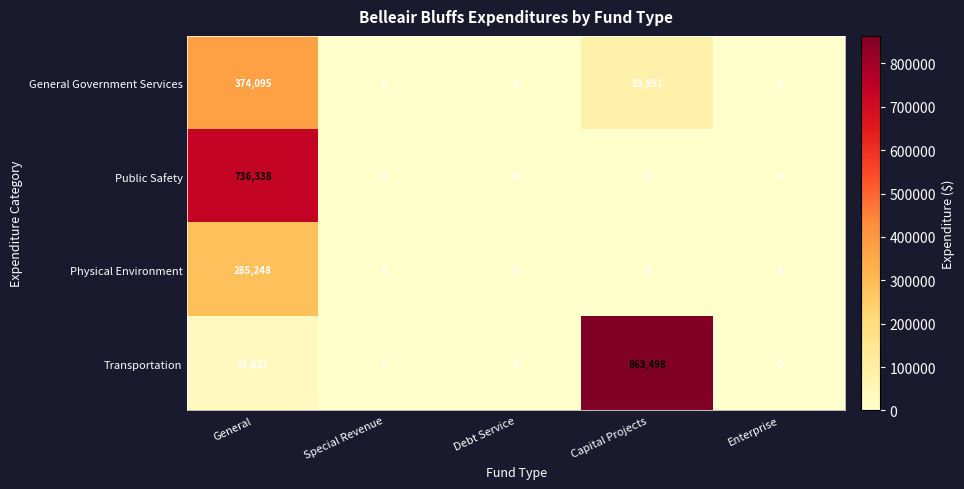

Rank the series by their average value, from highest to lowest.

Transportation, Public Safety, General Government Services, Physical Environment